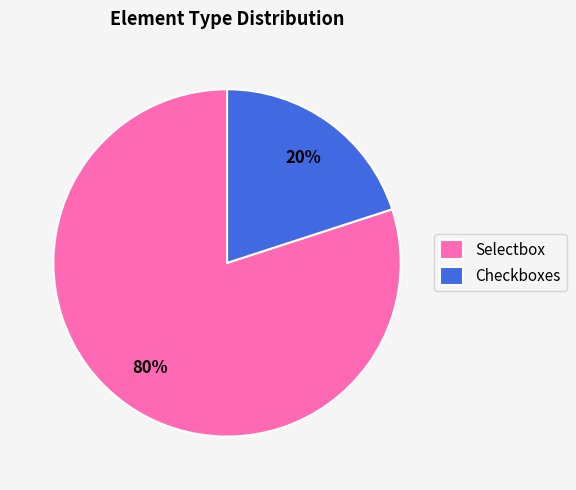

To the nearest percent, what portion does Checkboxes represent?

20%